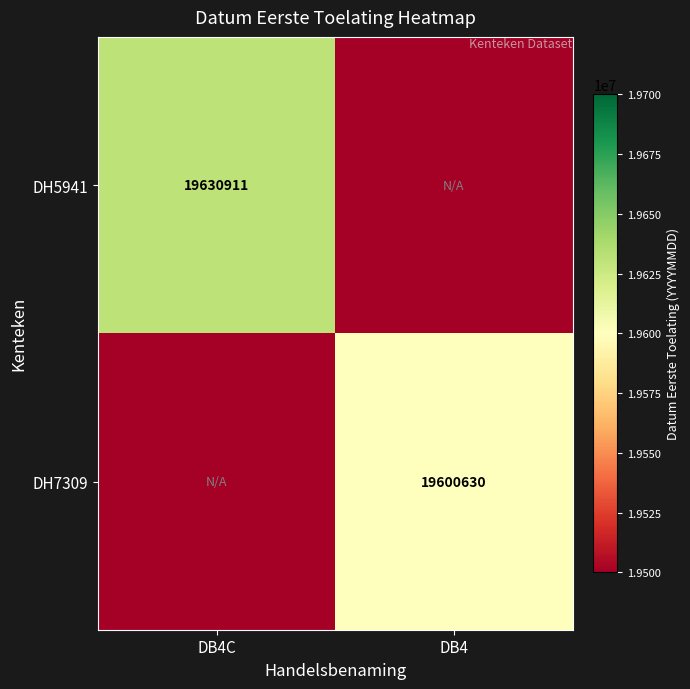

The DH7309 series shows 27220773 at DB4. True or false?

False